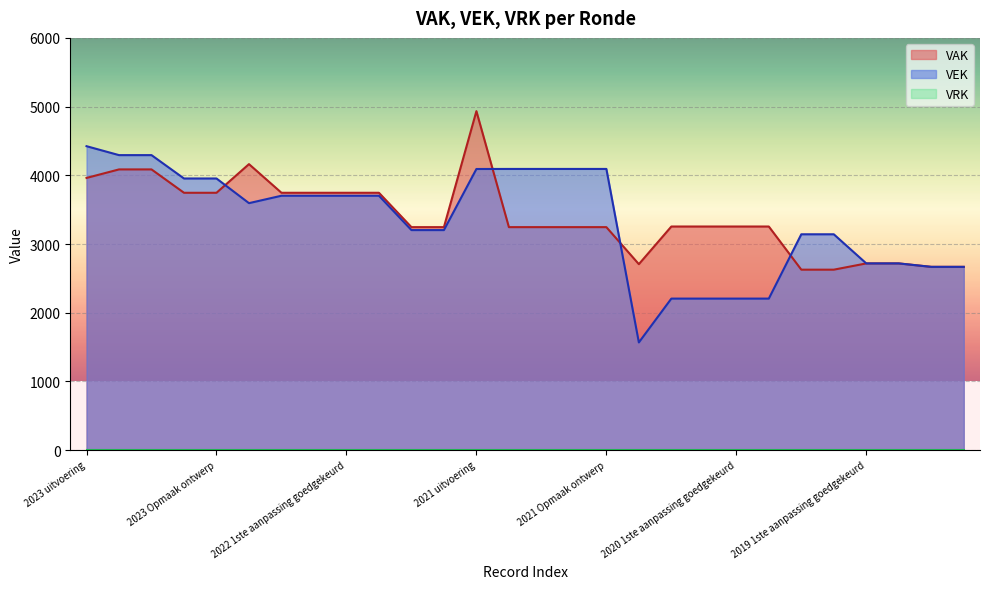

Is it true that VAK equals 3246 at 2021 1ste aanpassing goedgekeurd?

True